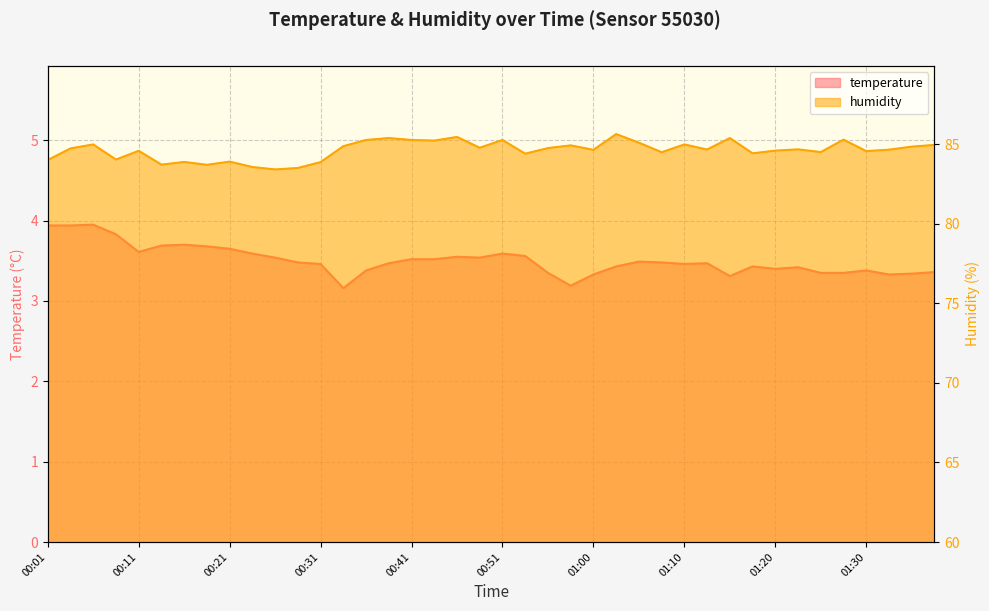

What is the spread (max minus min) of values at 00:38?

81.9